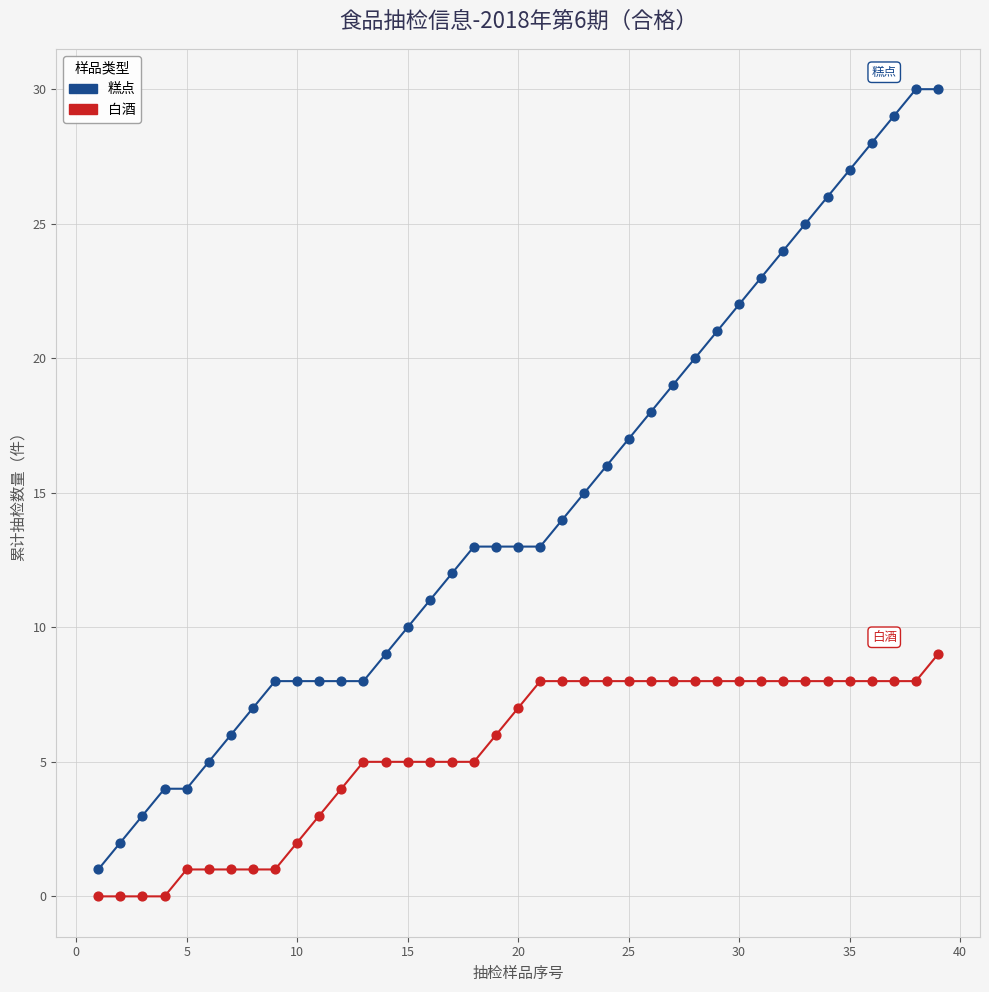

What is the greatest value displayed?

30